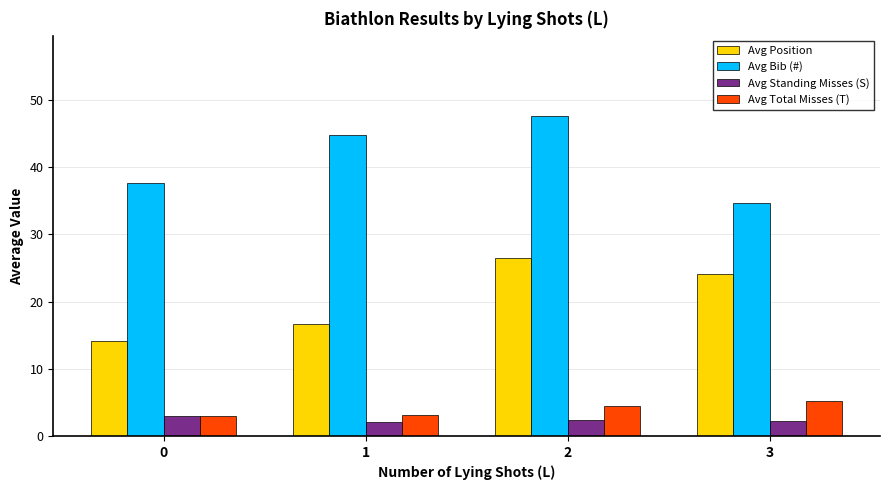

What is the sum of the Avg Total Misses (T) values at 1 and 3?

8.3